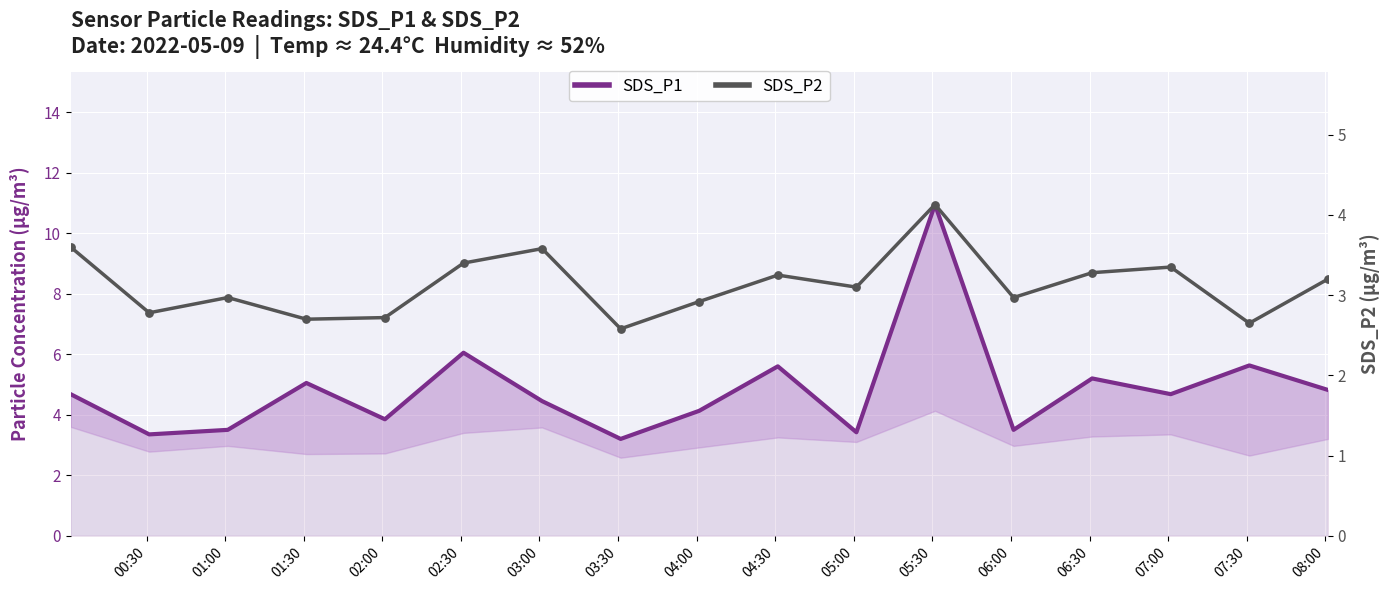

At how many categories does at least one series exceed 7?

1